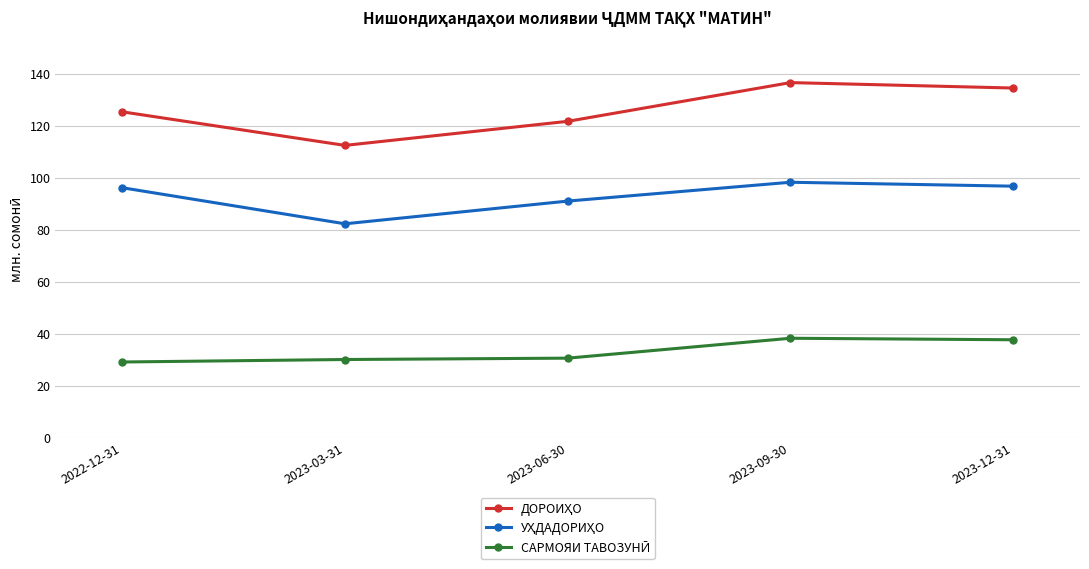

At how many categories does at least one series exceed 57?

5